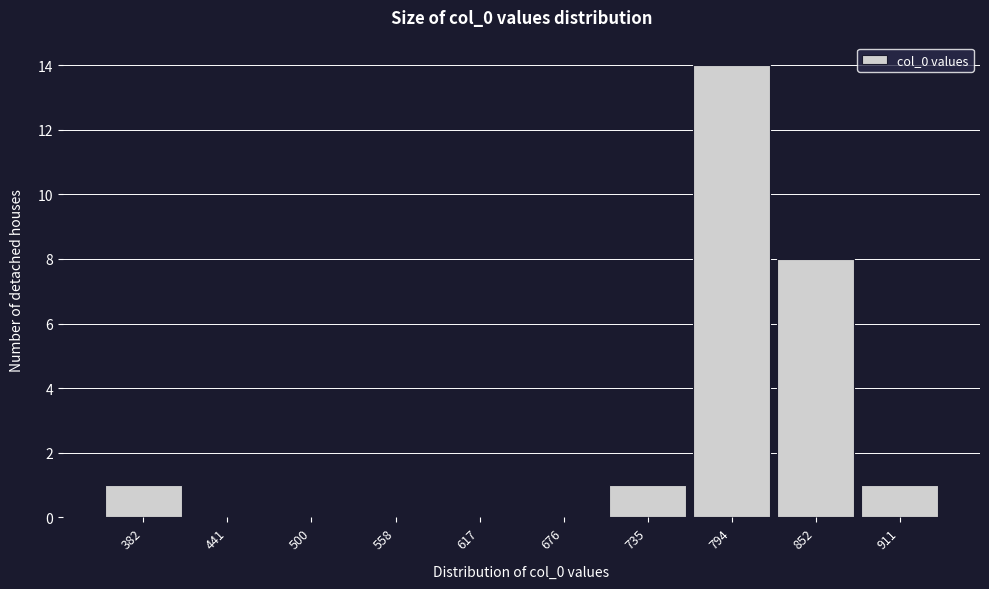

Reading left to right, extract all data points from this chart.

382=1	441=0	500=0	558=0	617=0	676=0	735=1	794=14	852=8	911=1